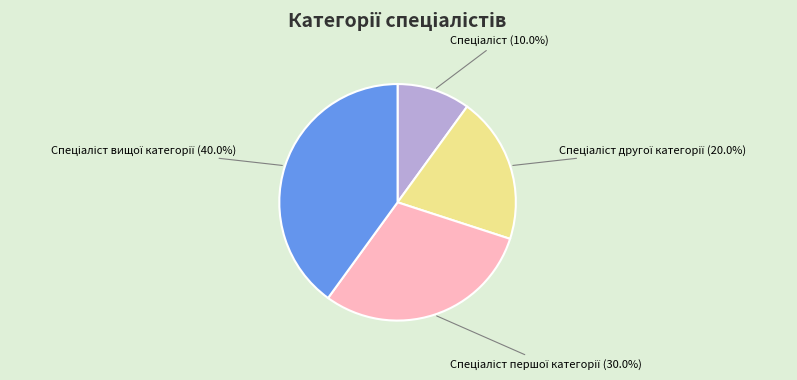

Is there any slice that represents more than half of the pie?

No